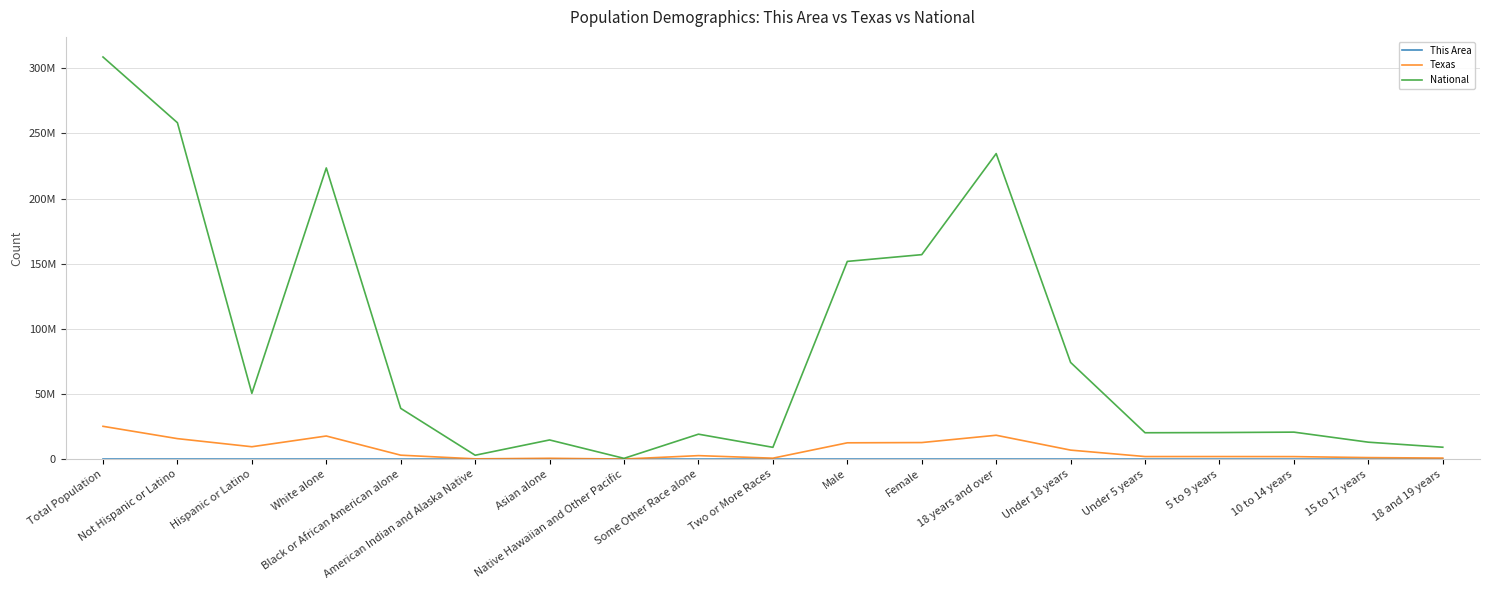

True or false: Texas has a value of 21656 at Native Hawaiian and Other Pacific.

True